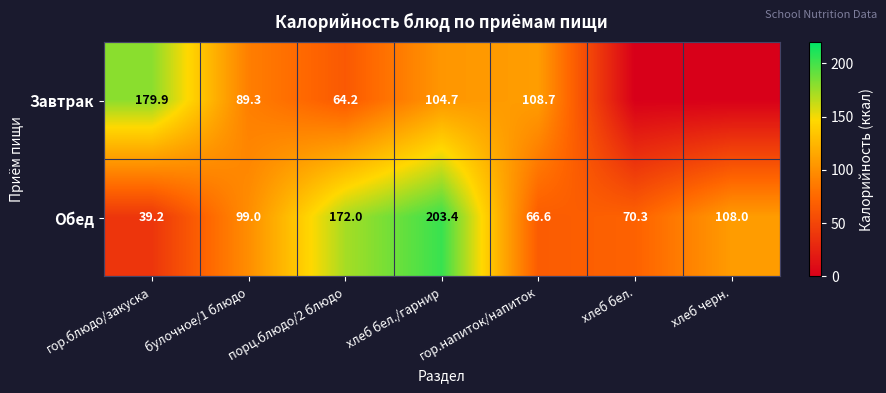

What is the sum of the Обед values at хлеб бел. and хлеб бел./гарнир?

273.7